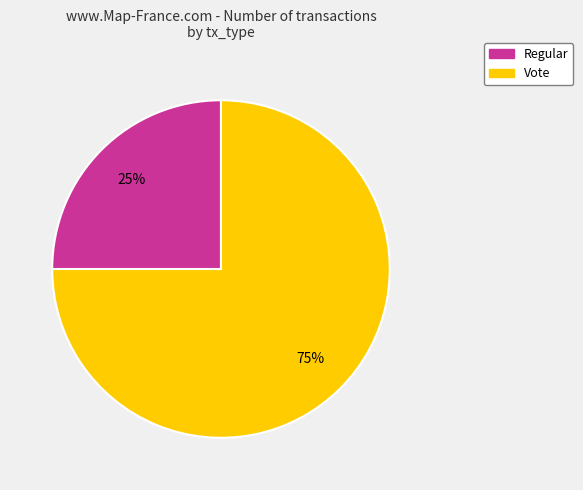

Which category has the biggest portion of the pie?

Vote